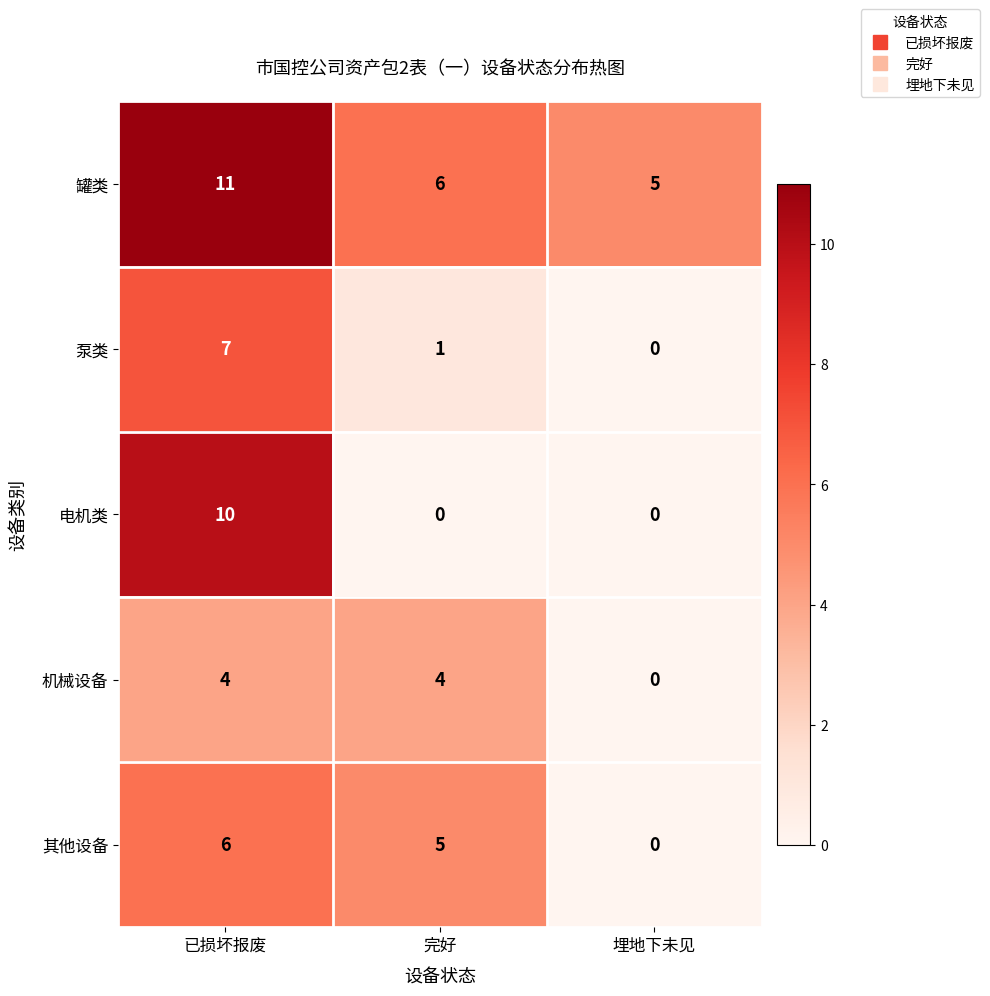

Which category has the highest value in the 其他设备 series?

已损坏报废